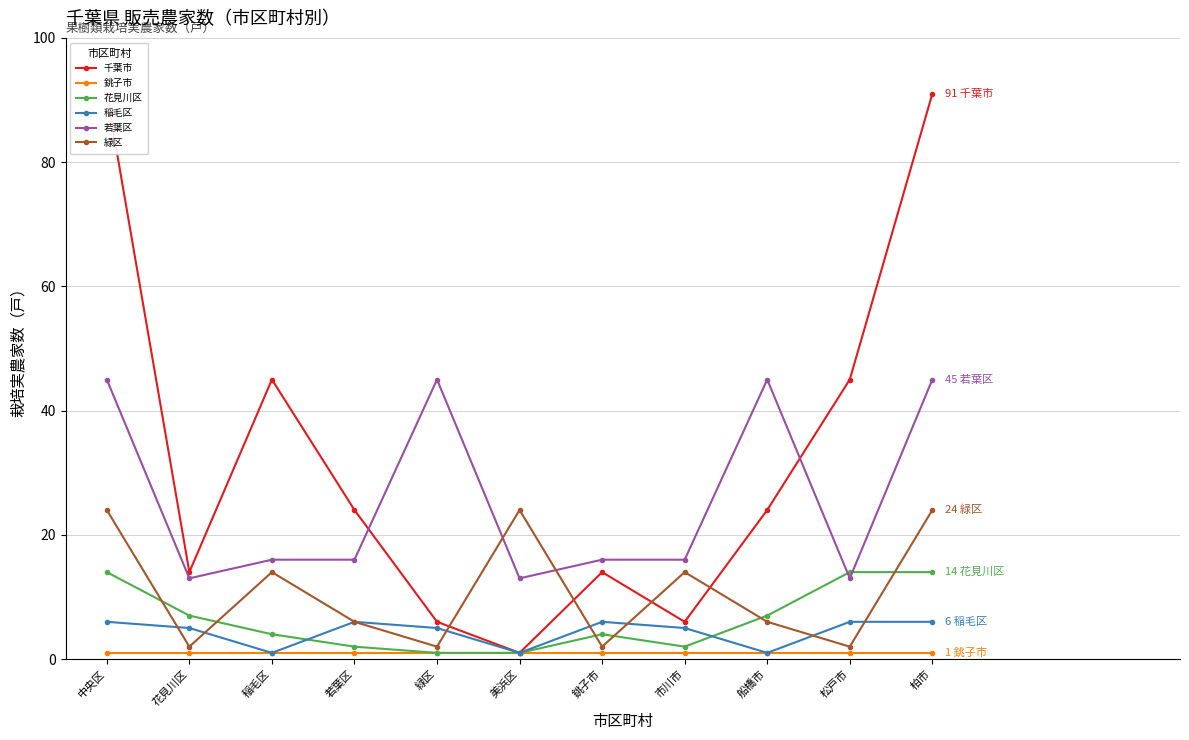

Does the chart display data point markers on the line(s)?

Yes